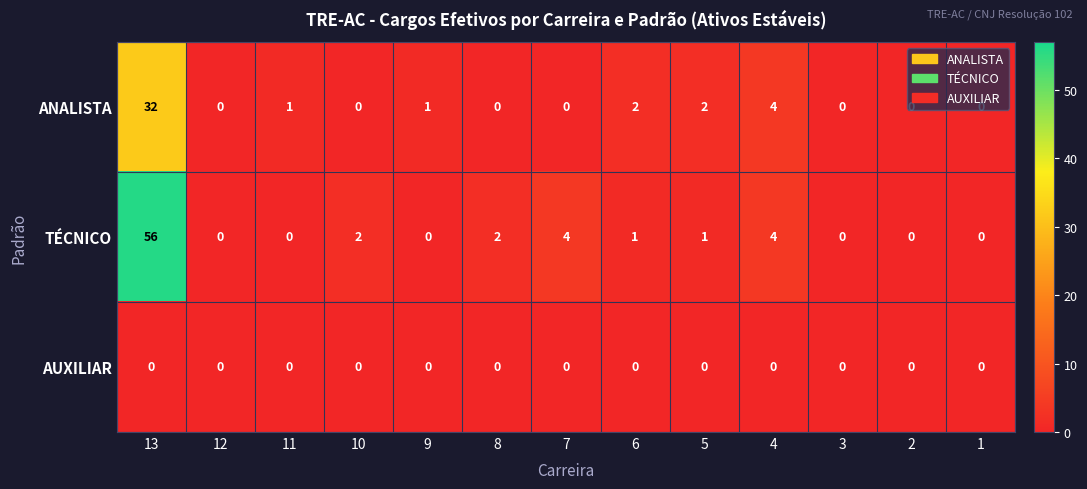

Where does the TÉCNICO series first go above 1?

13